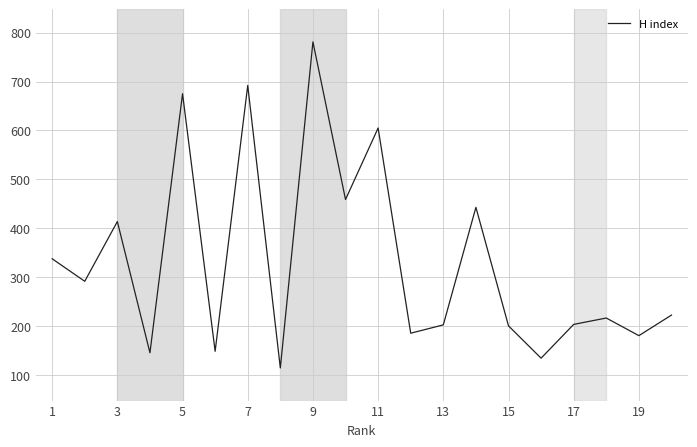

Count the number of data series in this chart.

1